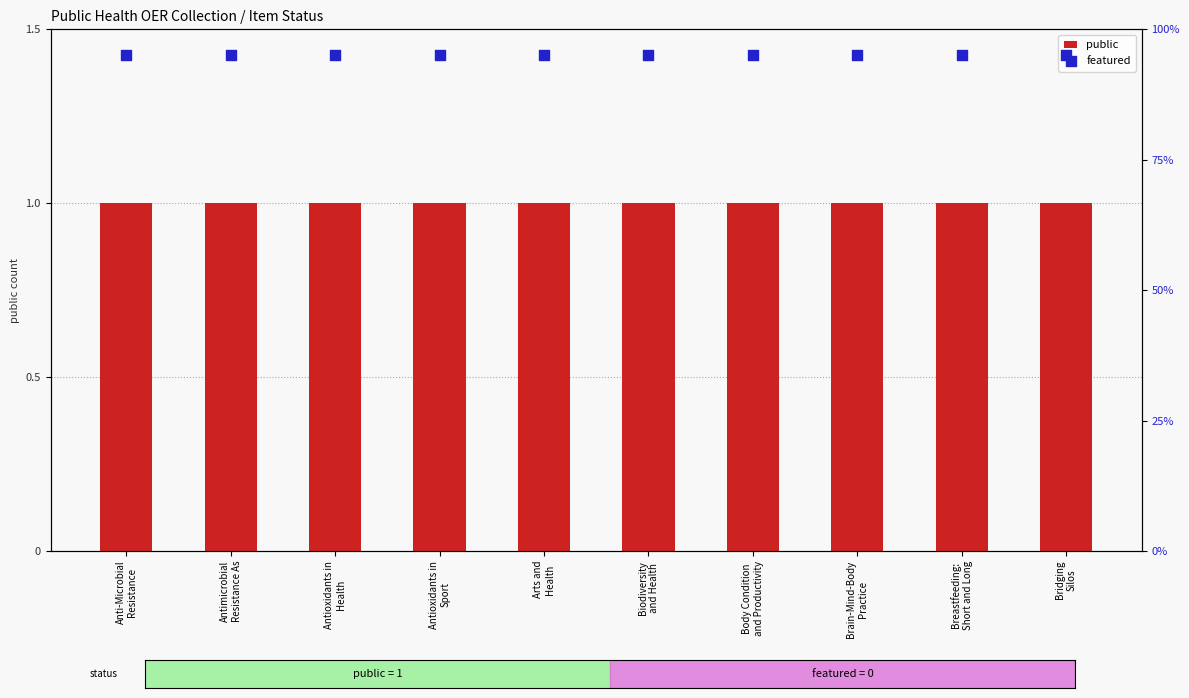

Which series has the largest total across all categories?

featured